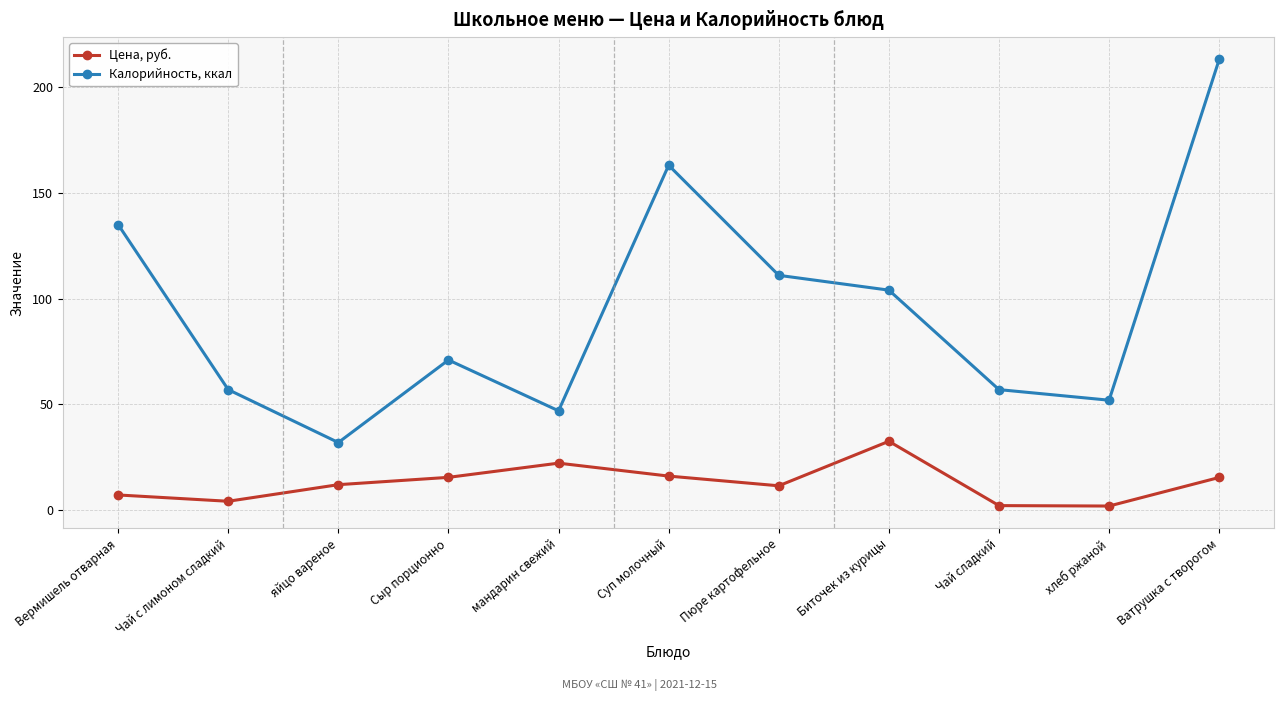

List the series in order of their peak value, lowest first.

Цена, руб., Калорийность, ккал